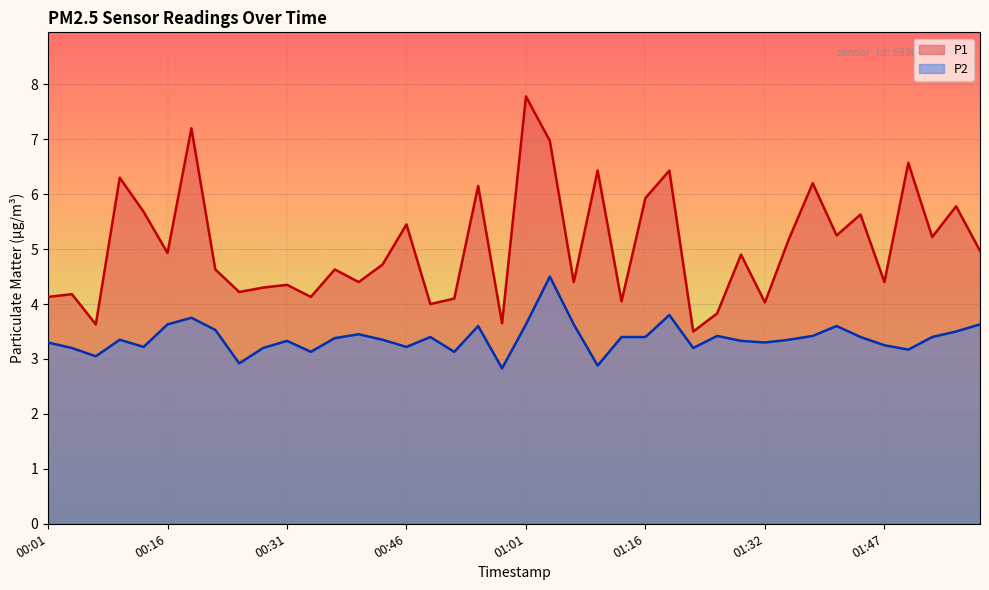

What is the difference between the second highest and minimum values in the P1 series?

3.7